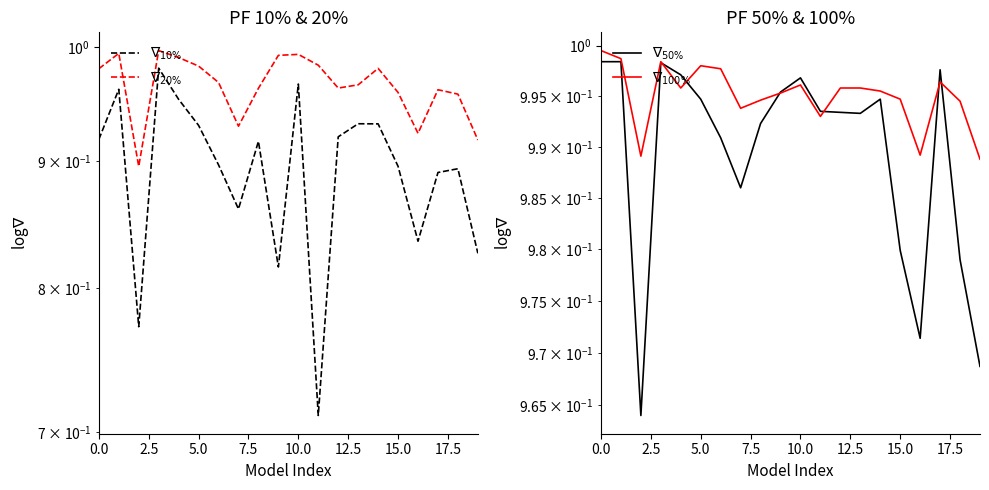

Reading left to right, extract all data points from this chart.

$\nabla_{10\%}$: 0.9	1.0	0.8	1.0	1.0	0.9	0.9	0.9	0.9	0.8	1.0	0.7	0.9	0.9	0.9	0.9	0.8	0.9	0.9	0.8
$\nabla_{20\%}$: 1.0	1.0	0.9	1.0	1.0	1.0	1.0	0.9	1.0	1.0	1.0	1.0	1.0	1.0	1.0	1.0	0.9	1.0	1.0	0.9
$\nabla_{50\%}$: 1.0	1.0	1.0	1.0	1.0	1.0	1.0	1.0	1.0	1.0	1.0	1.0	1.0	1.0	1.0	1.0	1.0	1.0	1.0	1.0
$\nabla_{100\%}$: 1.0	1.0	1.0	1.0	1.0	1.0	1.0	1.0	1.0	1.0	1.0	1.0	1.0	1.0	1.0	1.0	1.0	1.0	1.0	1.0